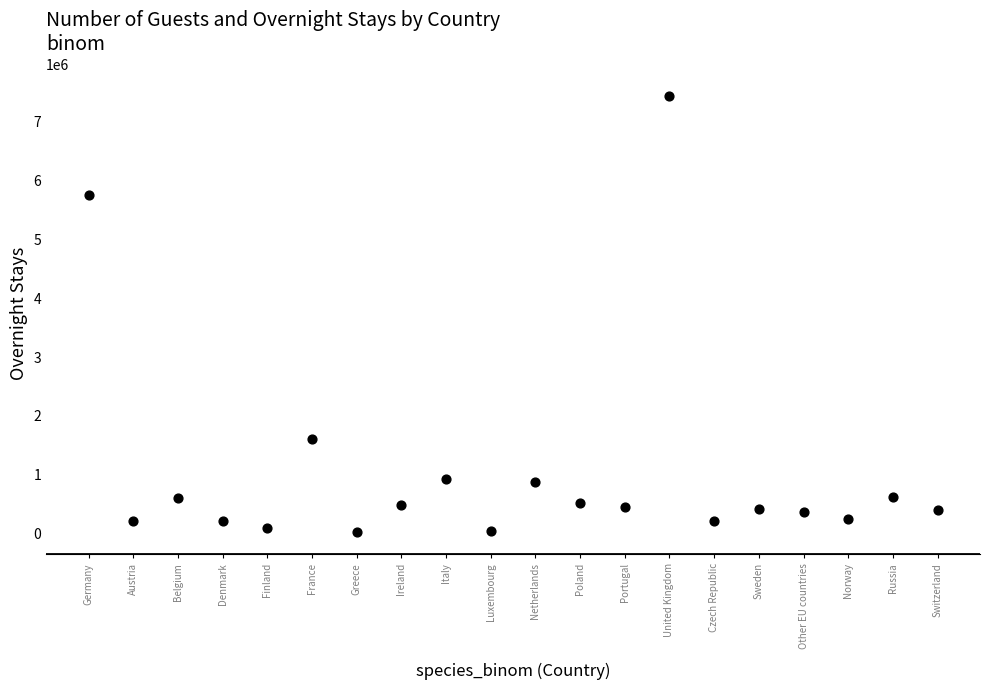

What is the range of Y values (max minus min)?

7422653